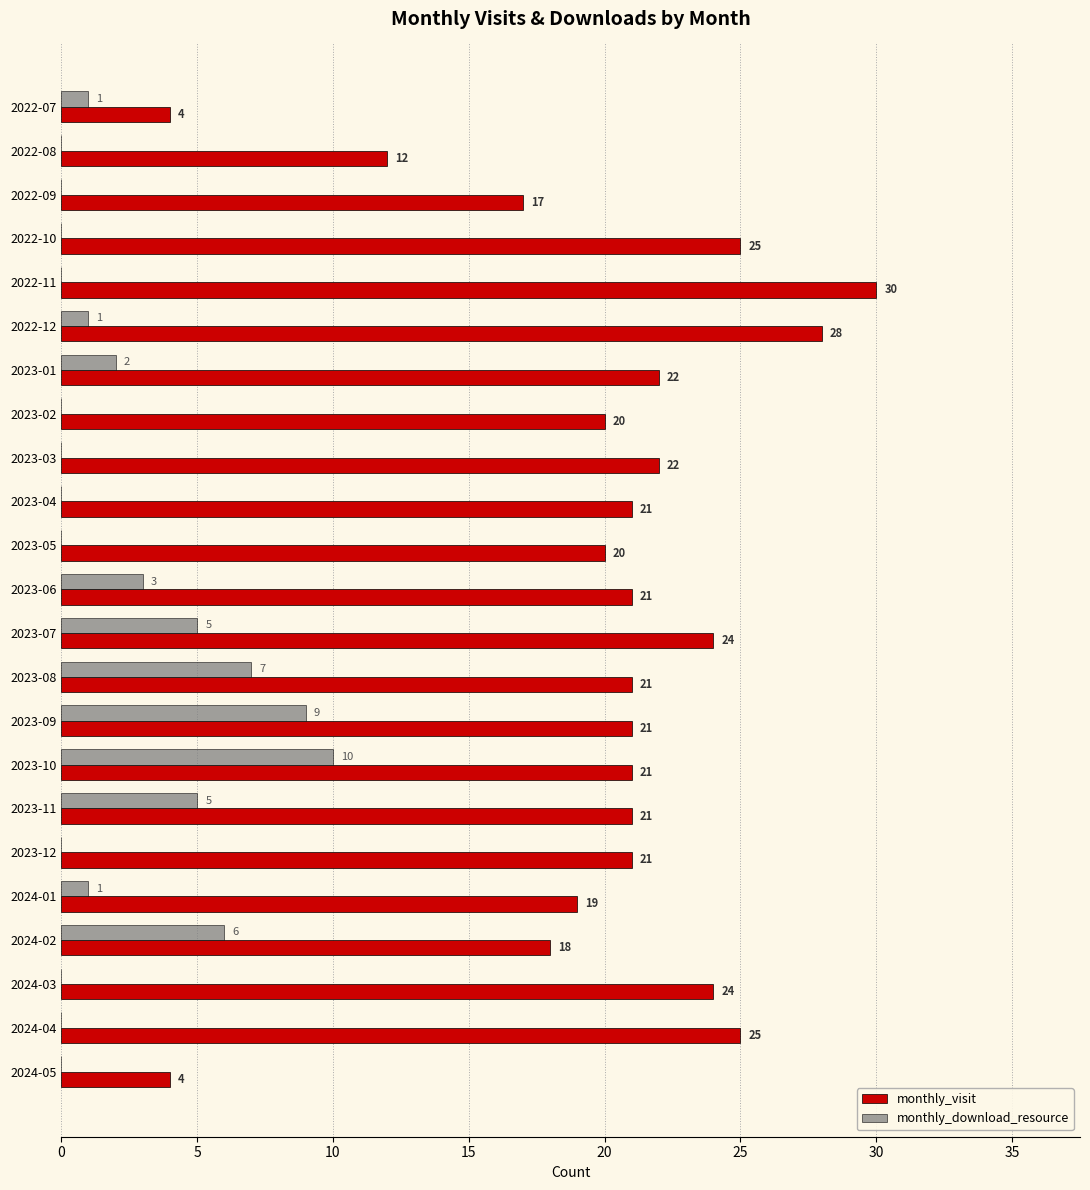

At which label is monthly_visit closest to 17?

2022-09